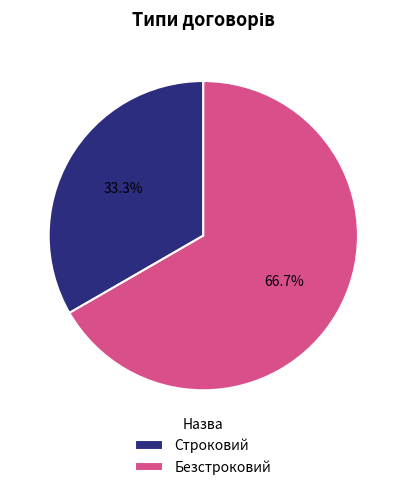

Which slice is the smallest?

Строковий